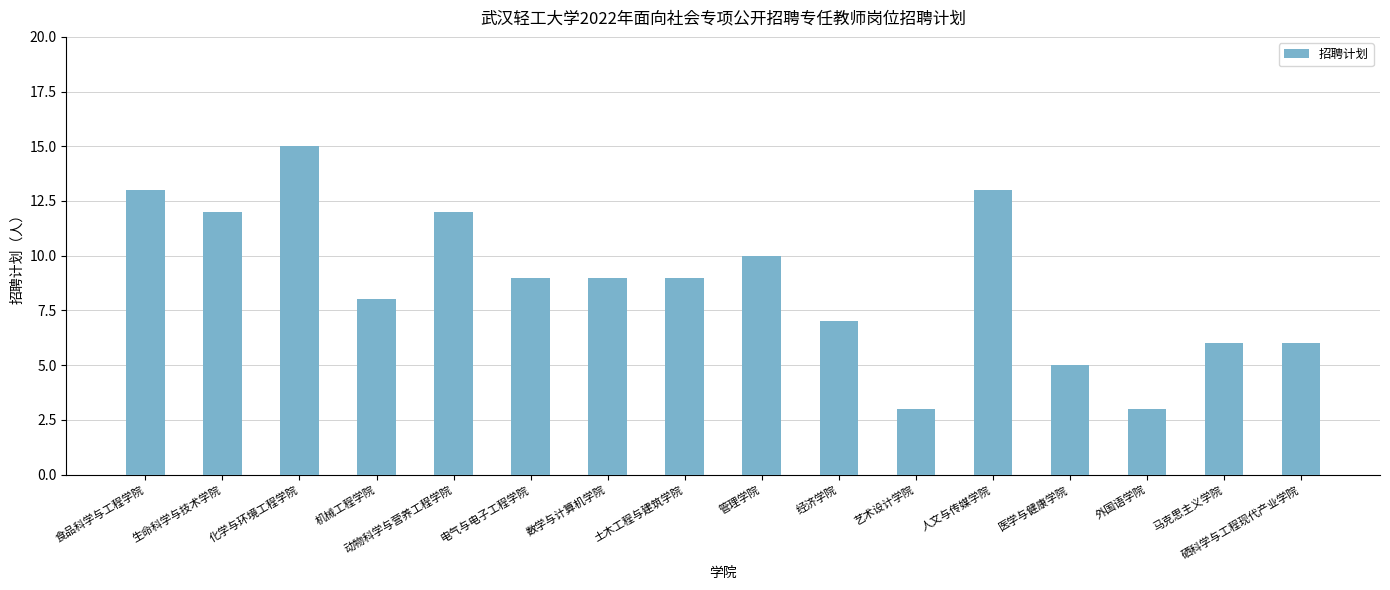

The chart shows a value of 11 at 机械工程学院. True or false?

False